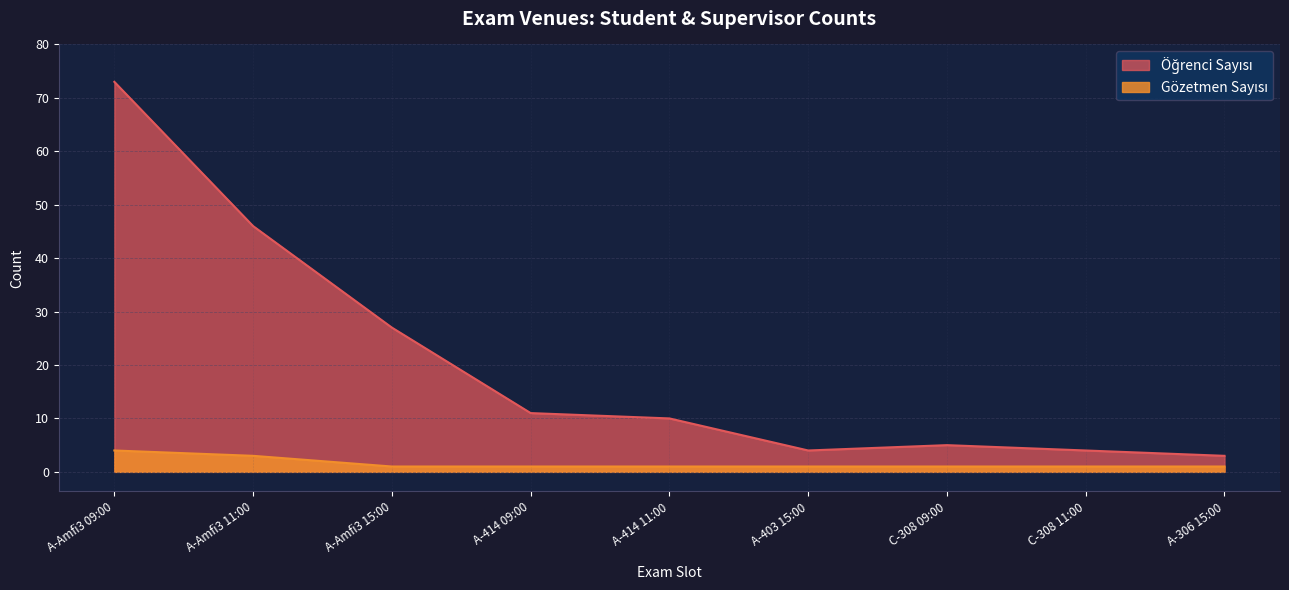

True or false: the data has more than 2 interior local peaks.

False